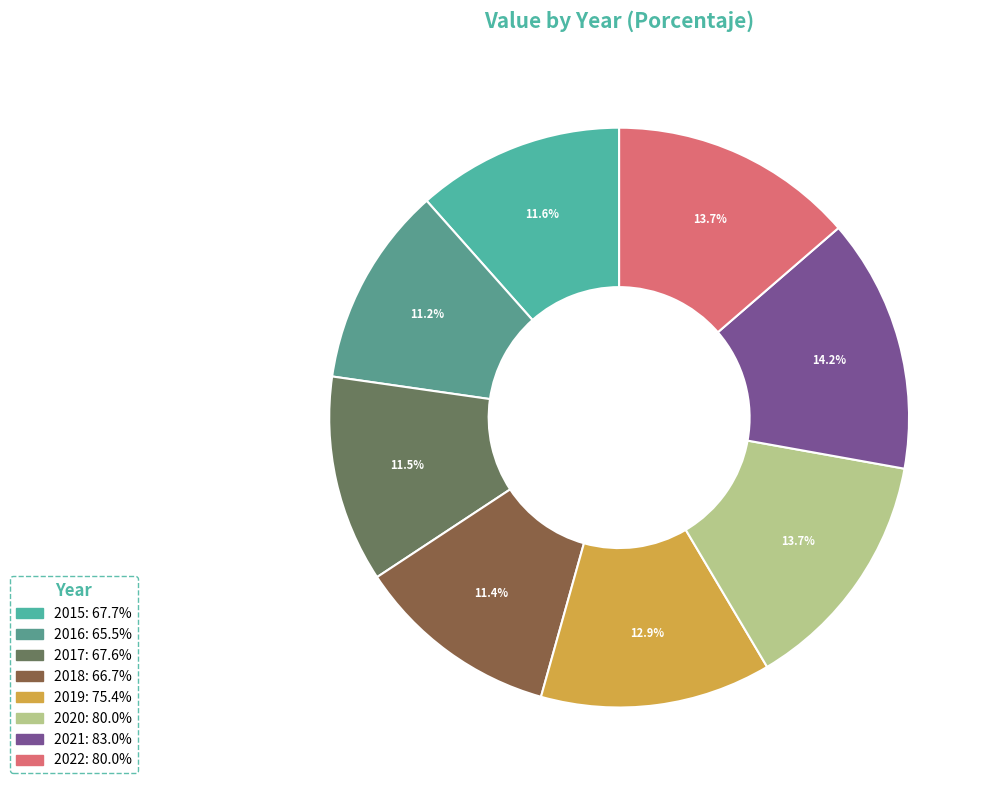

Does any single category account for the majority?

No